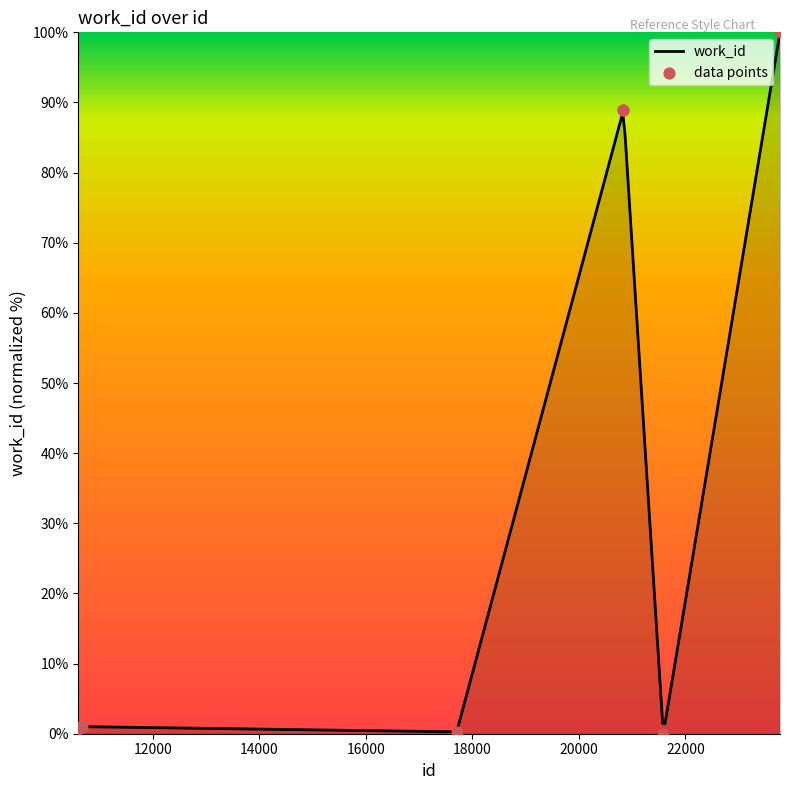

Which has a higher value, 10648 or 10647?

10648